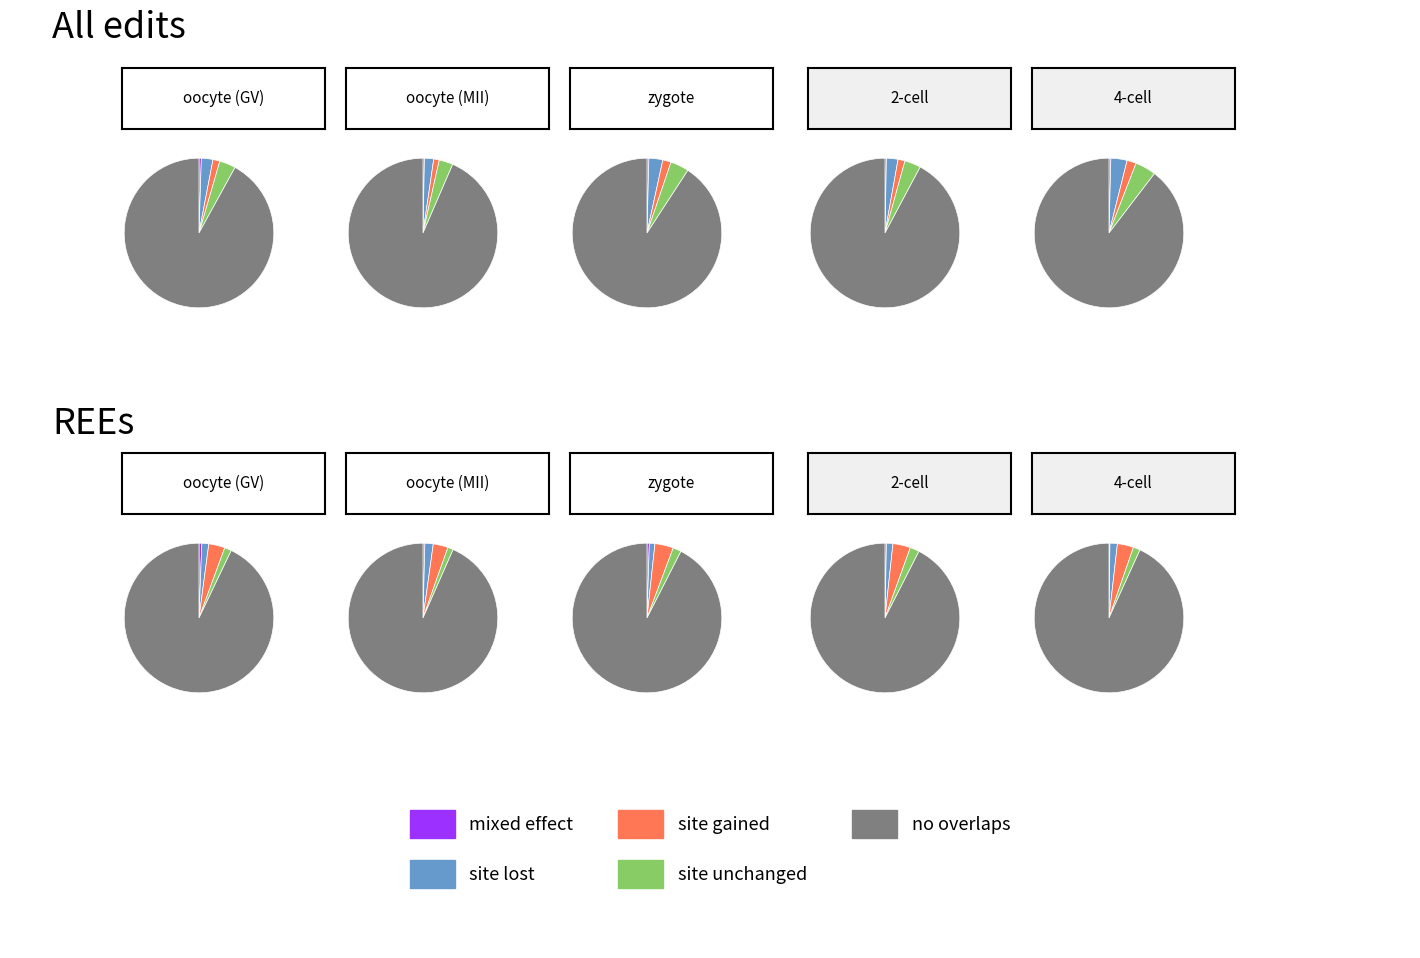

To the nearest percent, what is the difference between the 9 and 6 slice percentages?

3%